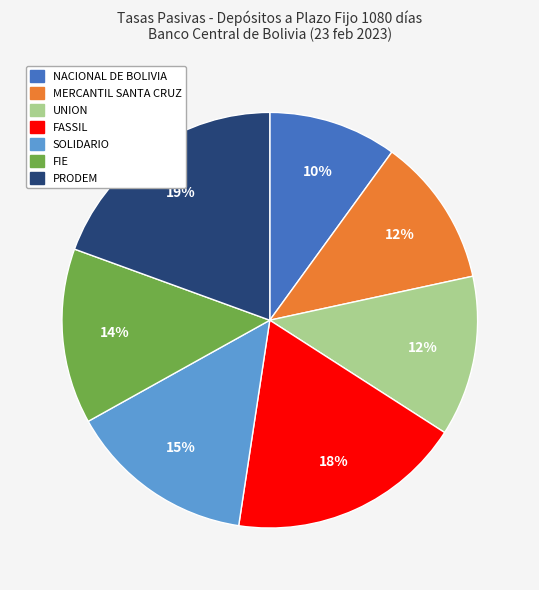

Is there any slice that represents more than half of the pie?

No